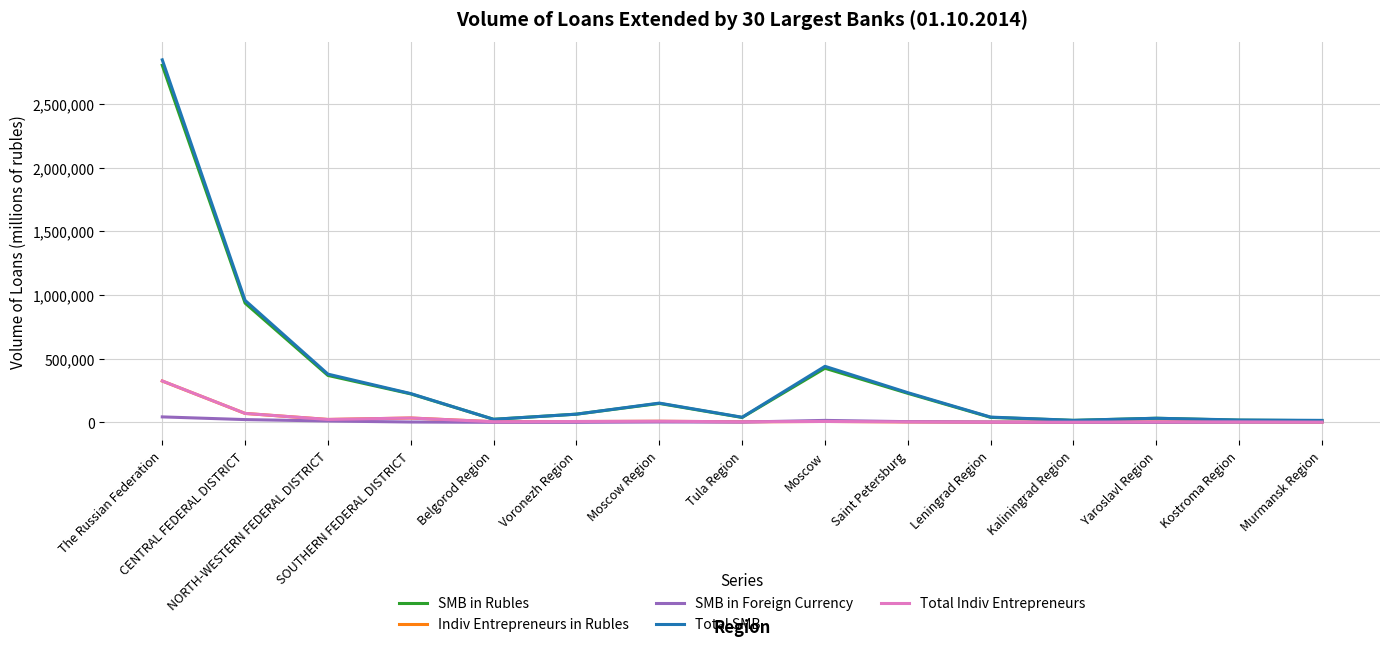

Which series has the largest range (max minus min)?

Total SMB